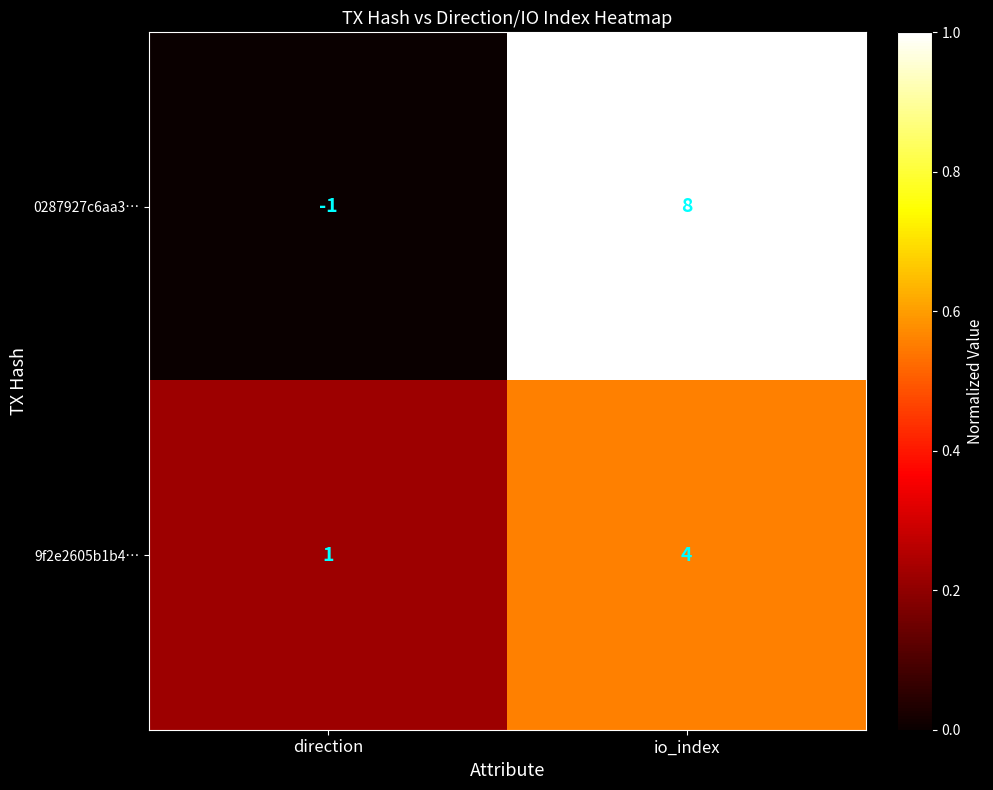

At how many categories does at least one series exceed 0?

2